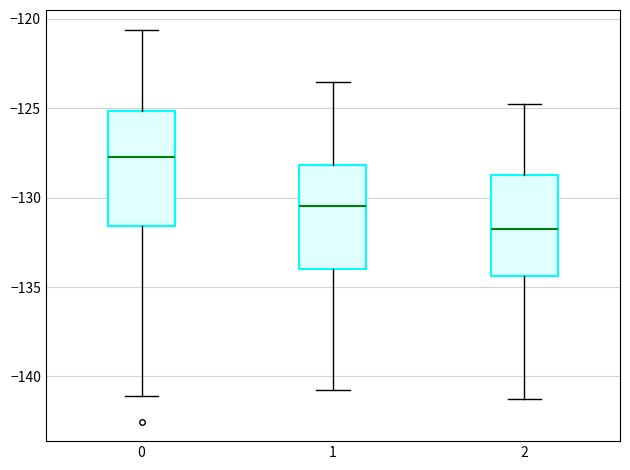

Which box has the lowest median line?

2